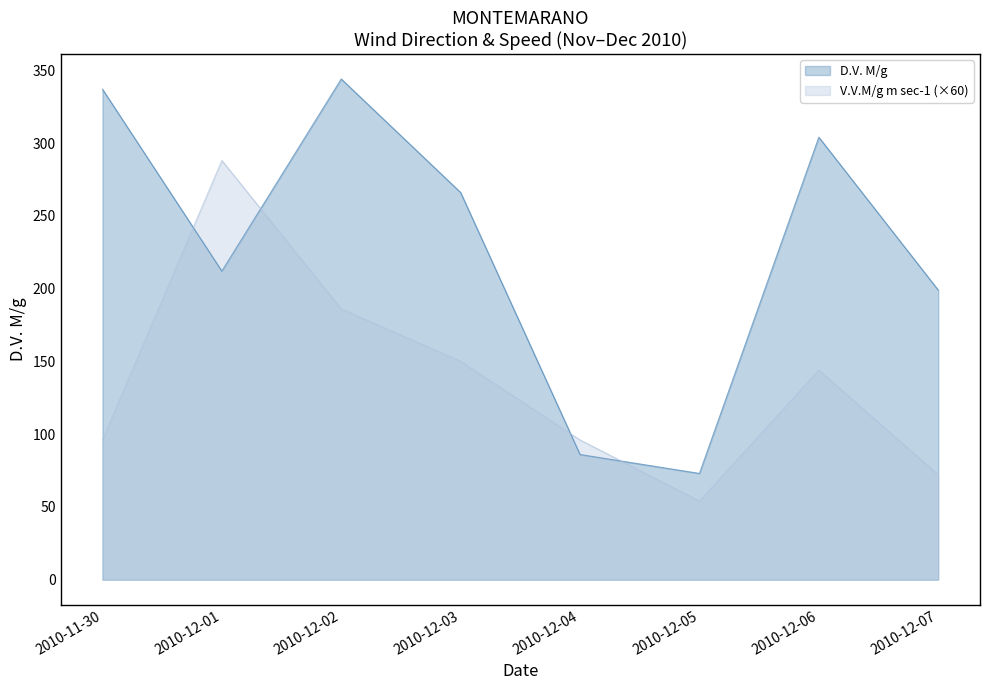

Where is the first local maximum for V.V.M/g m sec-1?

2010-12-01